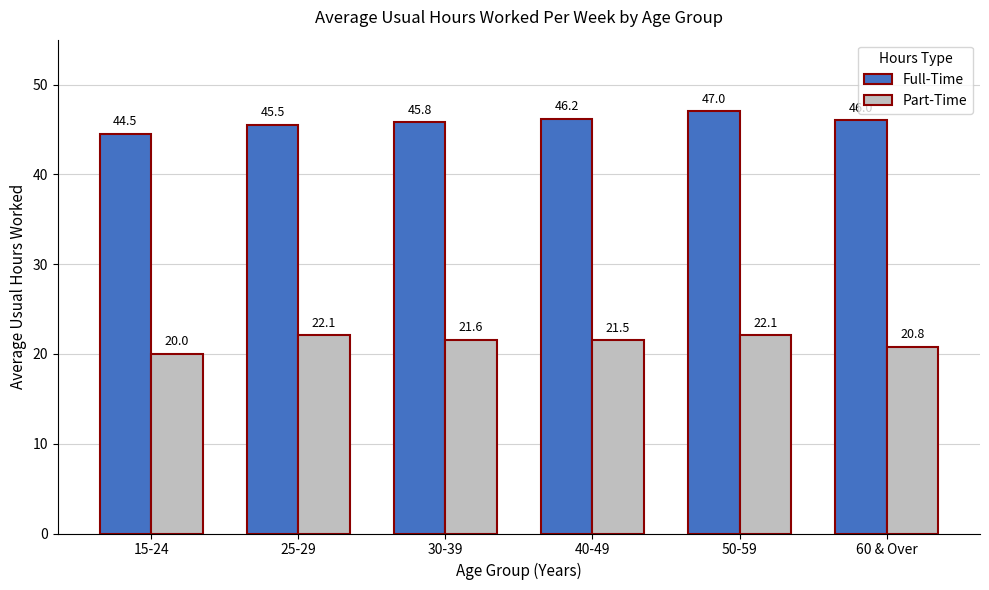

Where is Full-Time nearest to the value 45?

15-24